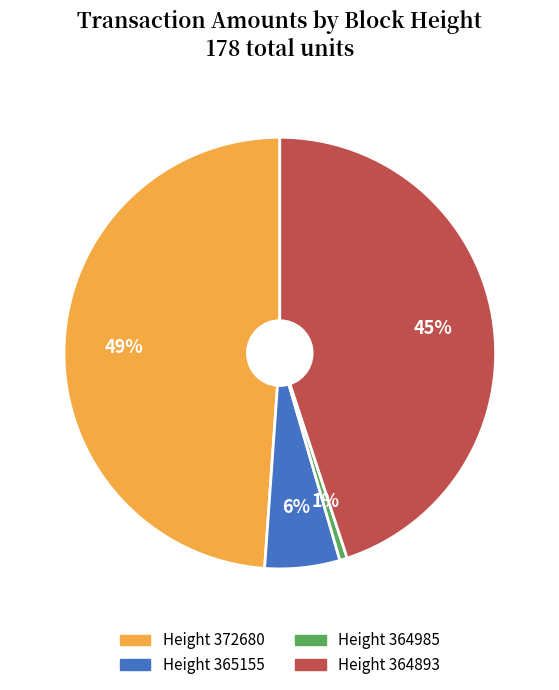

To the nearest percent, what is the difference between the largest and smallest slice percentages?

48%